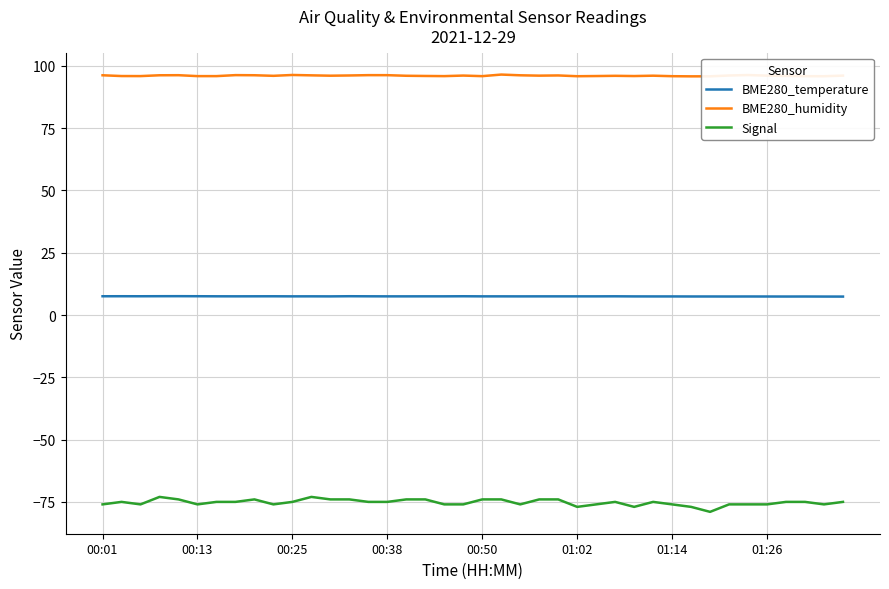

What is the lowest value of the Signal series?

-79.0